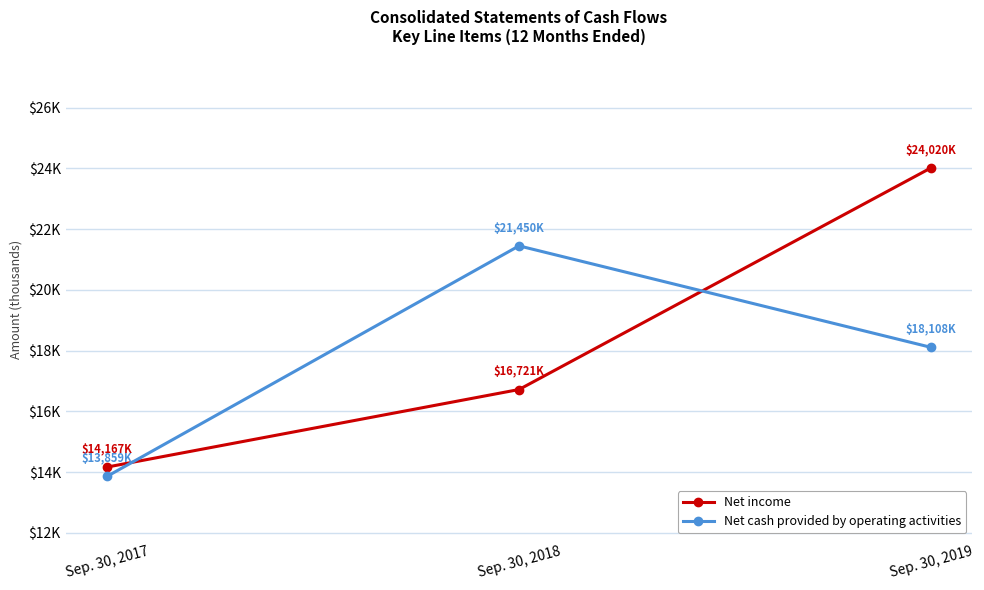

What are all the series names shown in the legend?

Net income, Net cash provided by operating activities